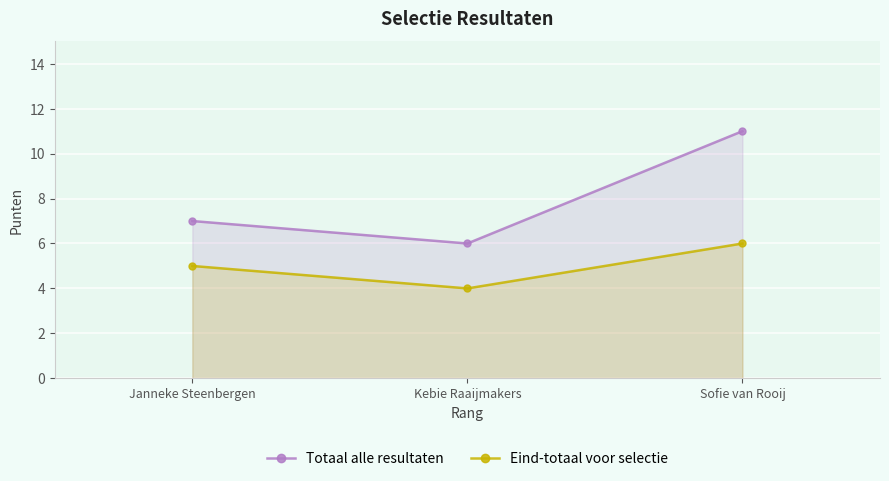

What is the sum of the Totaal alle resultaten values at Kebie Raaijmakers and Sofie van Rooij?

17